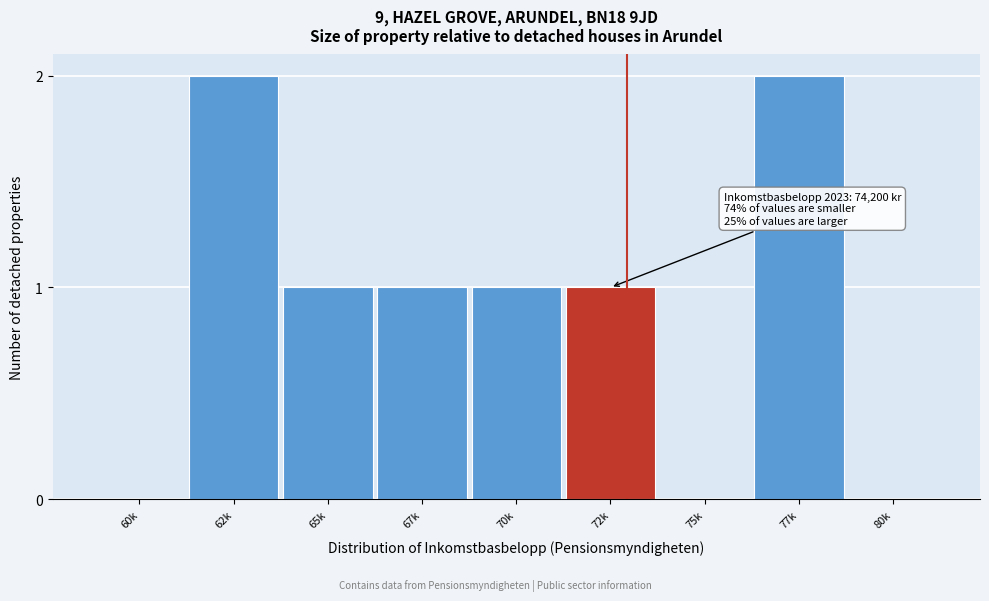

Reading left to right, transcribe all the data shown in this chart.

60k=0	62k=2	65k=1	67k=1	70k=1	72k=1	75k=0	77k=2	80k=0